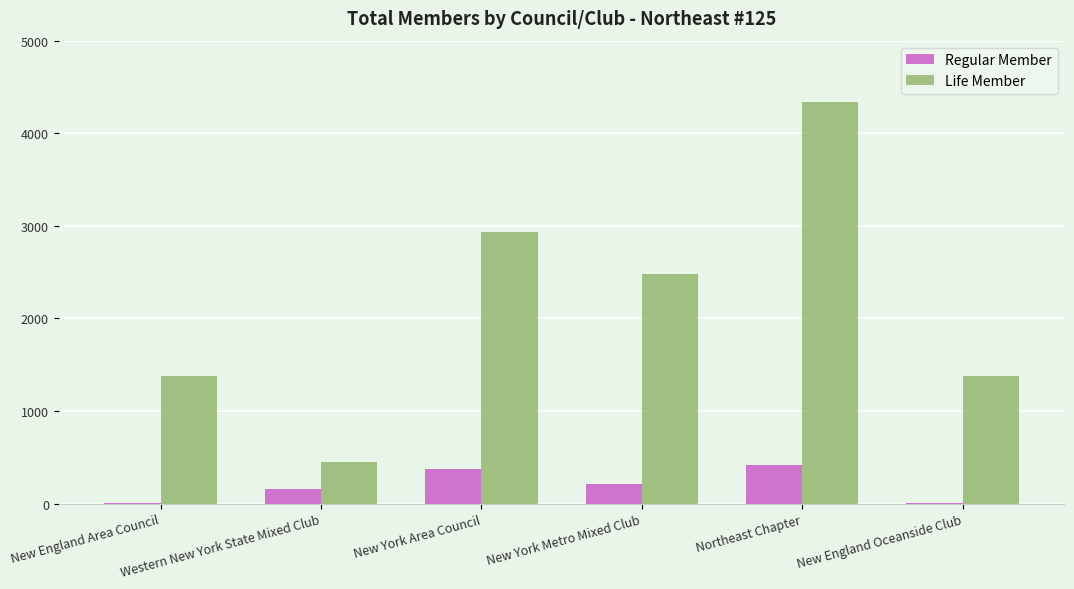

What is the sum of all Life Member values?

12961